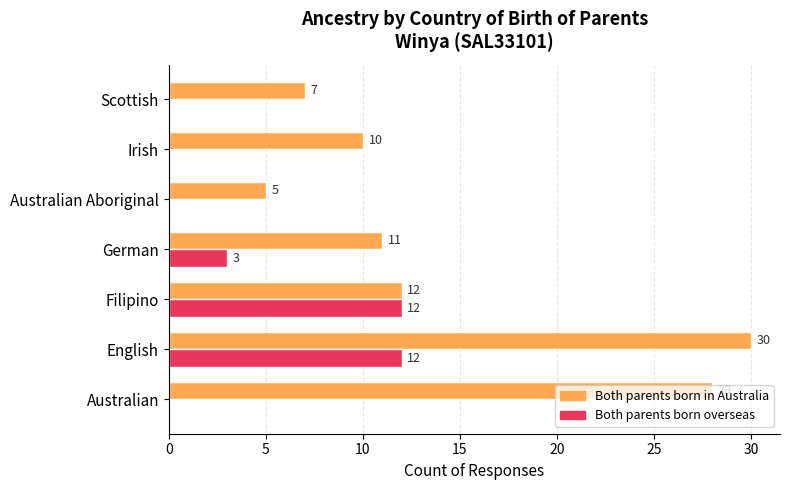

What is the average value of the Both parents born in Australia series?

15